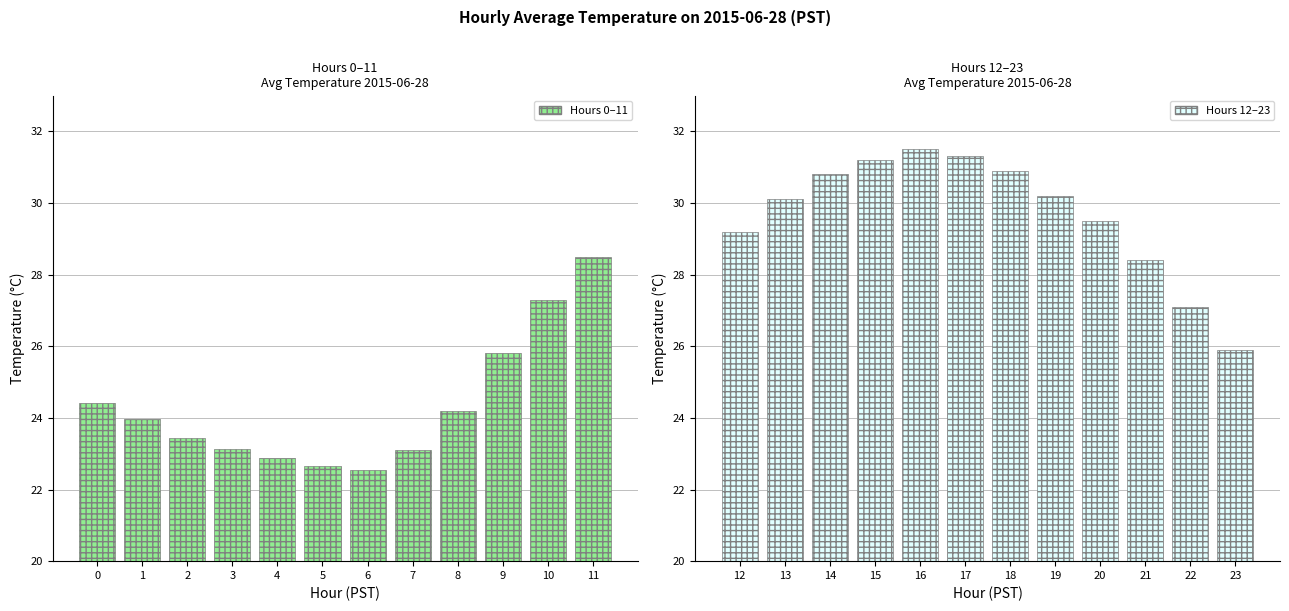

How many distinct data groups are displayed?

2